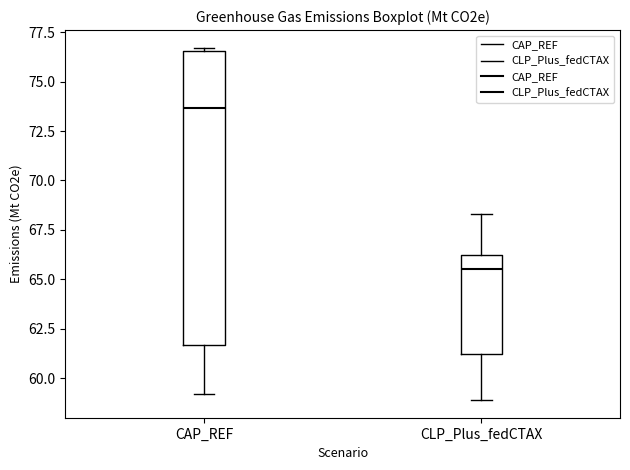

Which box has the highest median line?

CAP_REF